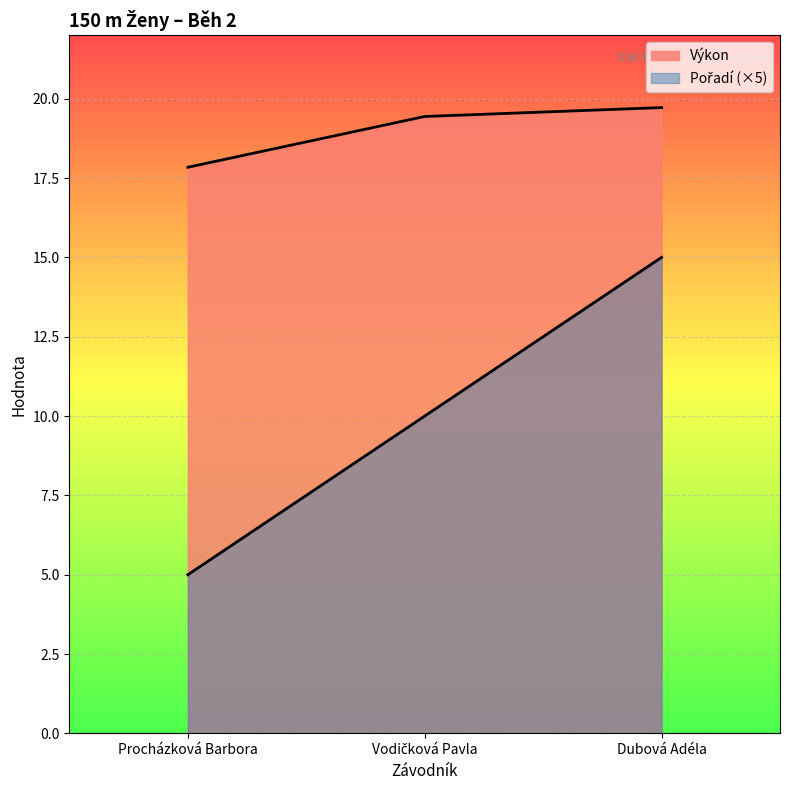

What value does the Výkon series have at Dubová Adéla?

19.7